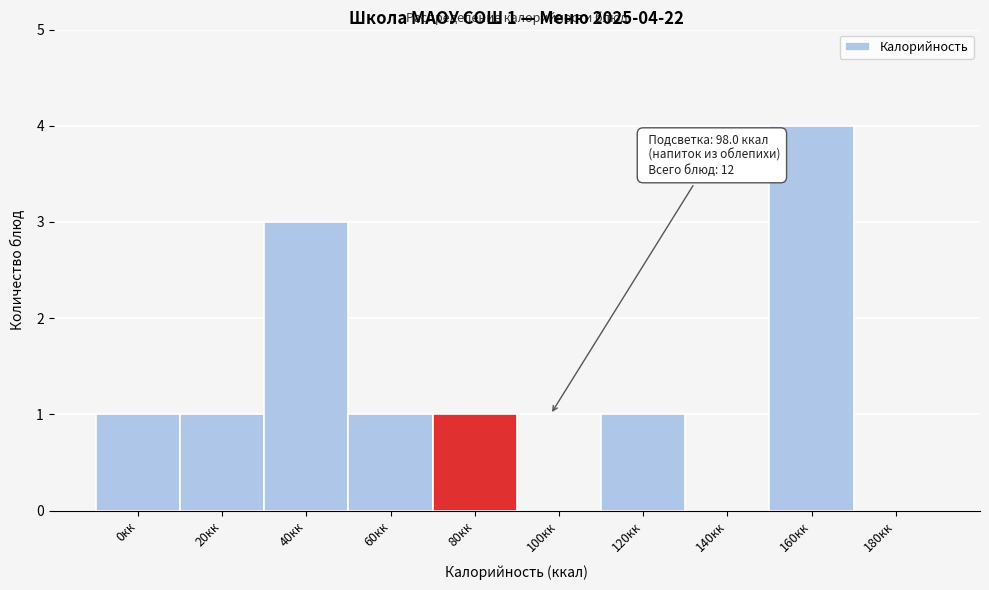

Reading left to right, extract all data points from this chart.

0кк=1	20кк=1	40кк=3	60кк=1	80кк=1	100кк=0	120кк=1	140кк=0	160кк=4	180кк=0